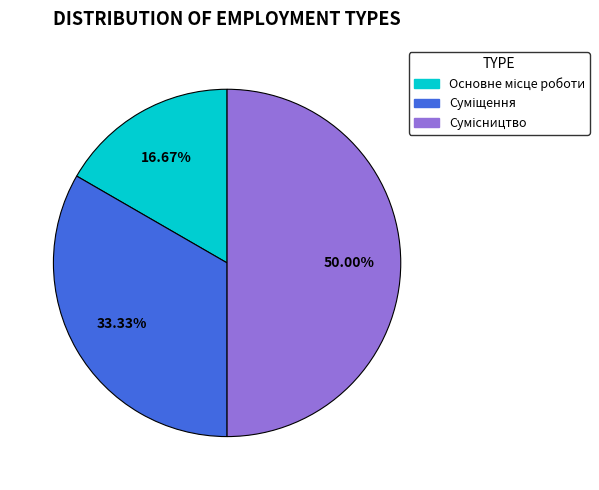

How many slices are in this pie chart?

3